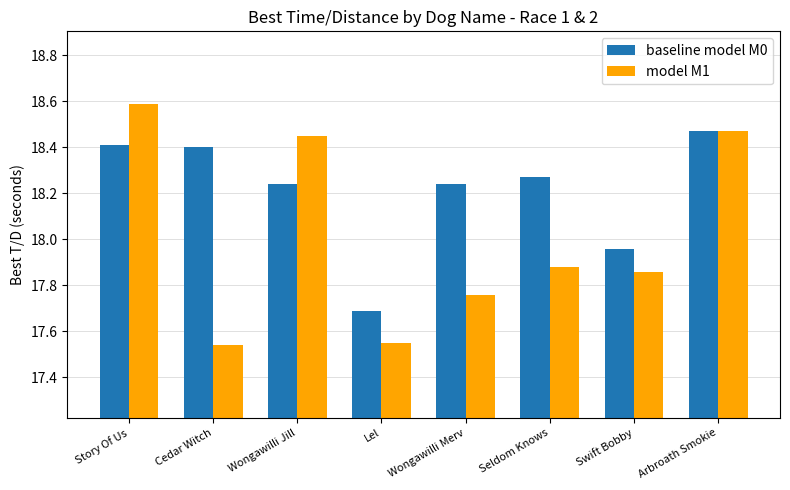

The value of baseline model M0 at Wongawilli Merv is 4.2. True or false?

False